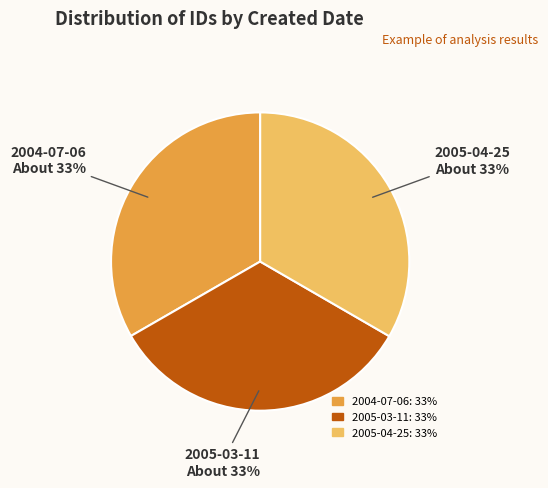

Is the sum of 2005-03-11 and 2004-07-06 greater than half?

Yes